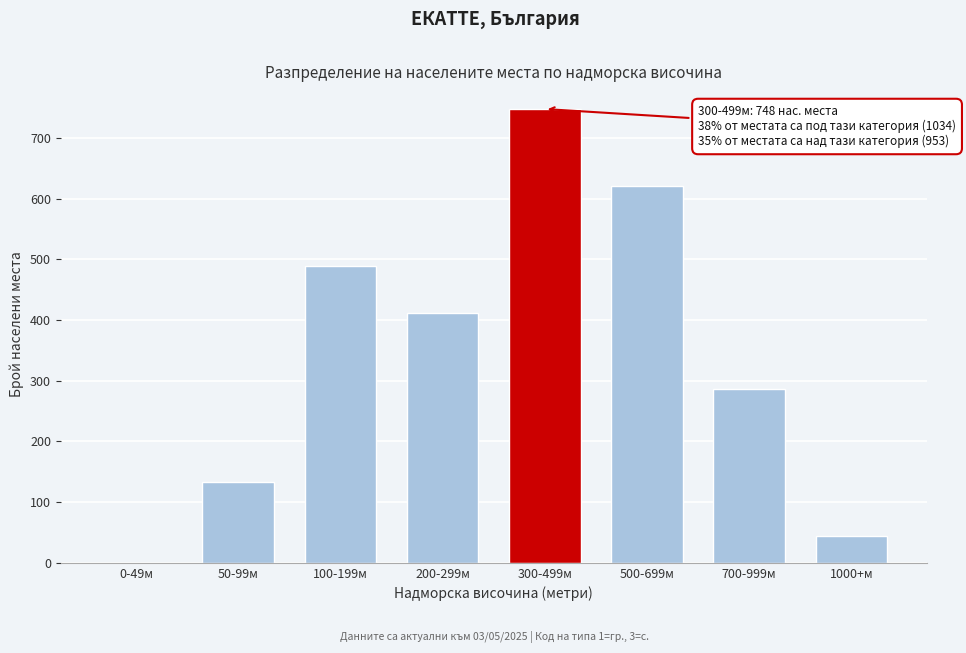

Reading right to left, list all the values displayed in this chart.

1000+м=45	700-999м=287	500-699м=621	300-499м=748	200-299м=412	100-199м=489	50-99м=133	0-49м=0